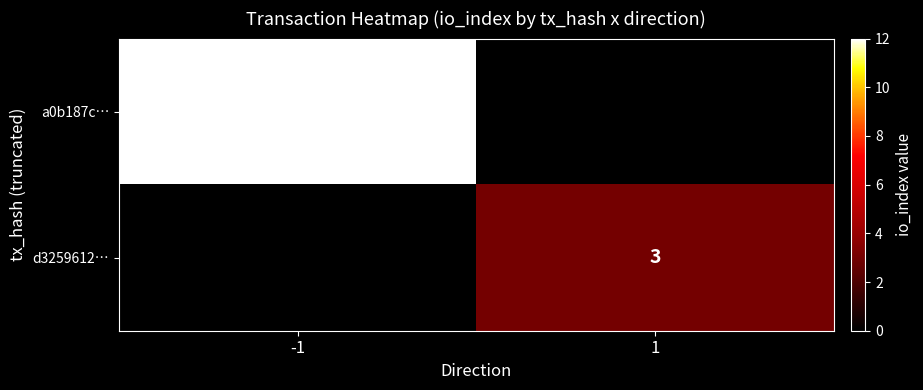

What is the difference between the highest and lowest values at 1?

3